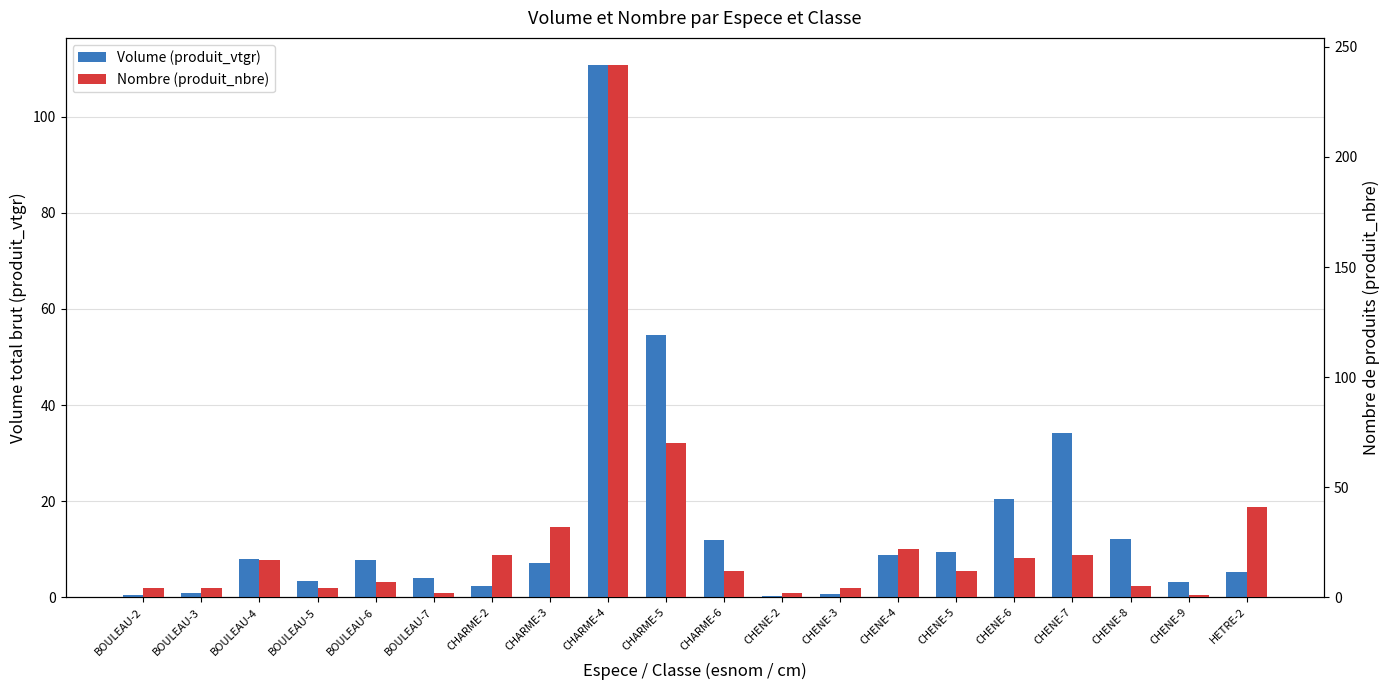

Between BOULEAU-2 and CHARME-4, which is larger?

CHARME-4